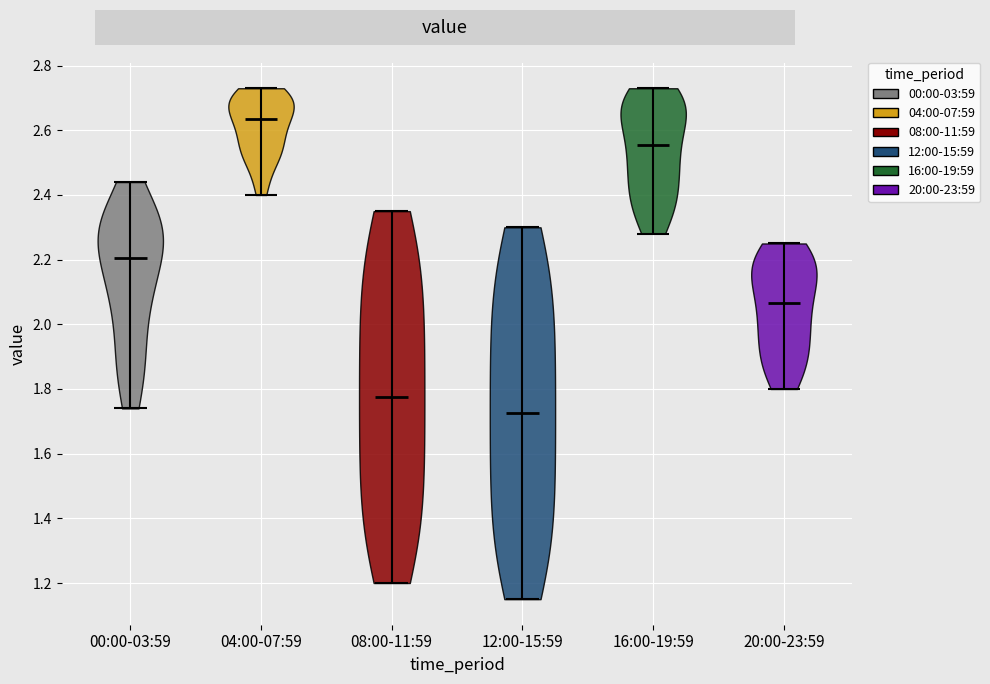

Which violin has the highest median line?

04:00-07:59